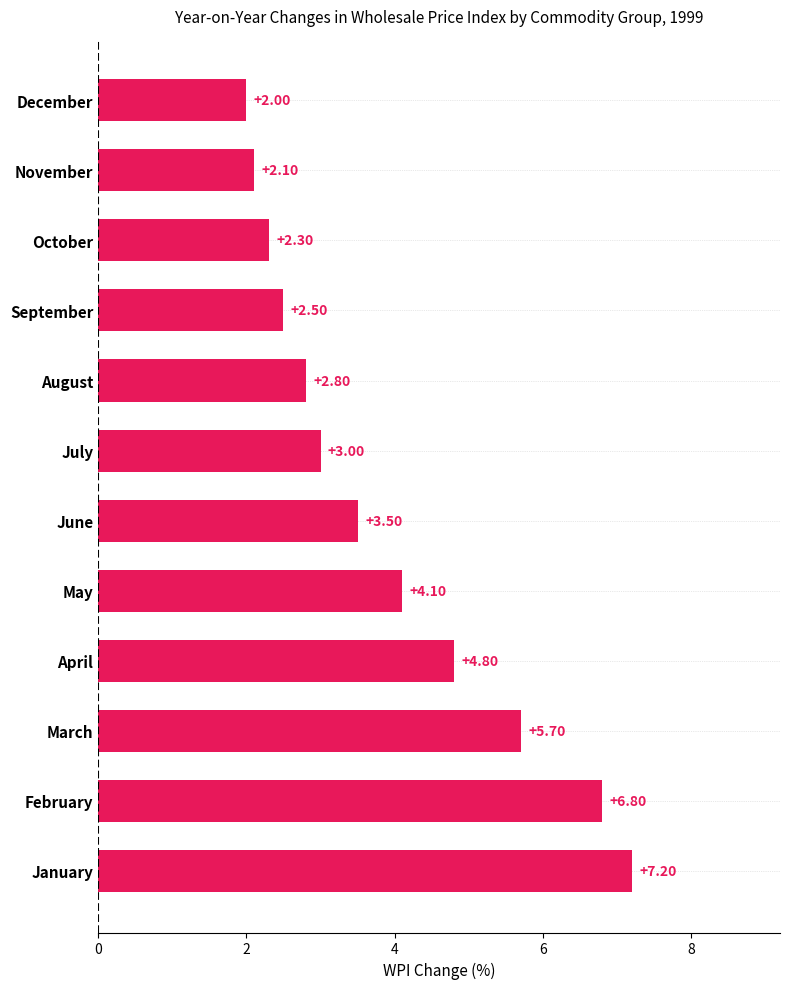

What is the ratio of the value at February to the value at November?

3.2